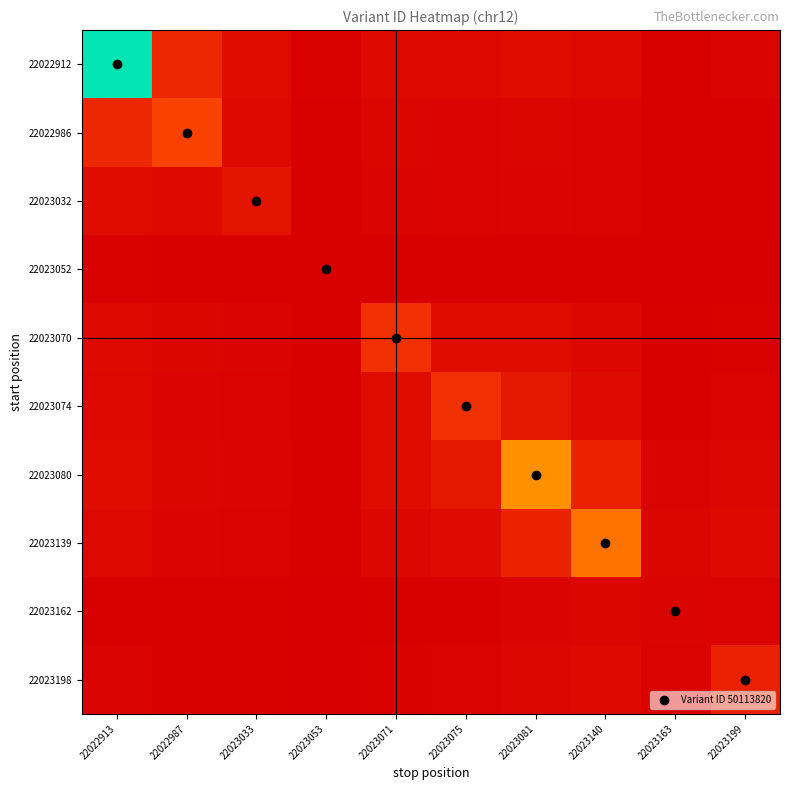

What is the spread (max minus min) of values at 22022987?

0.2